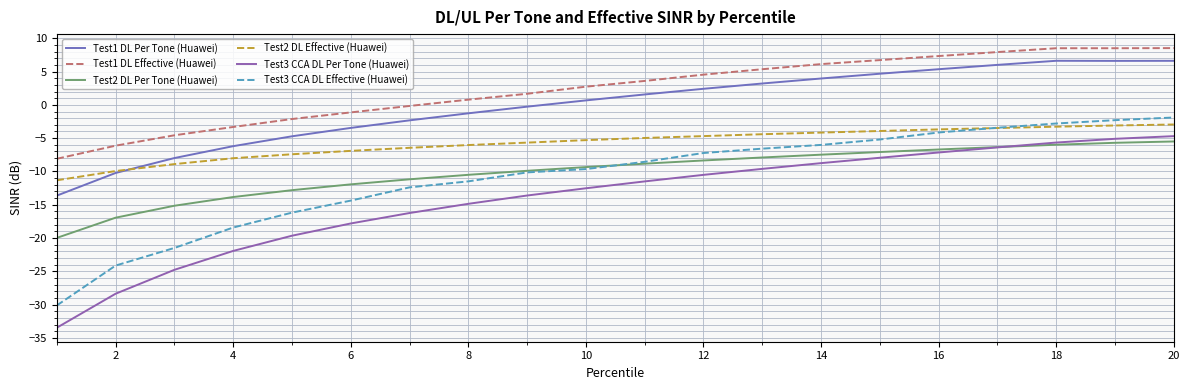

Does the chart display data point markers on the line(s)?

No